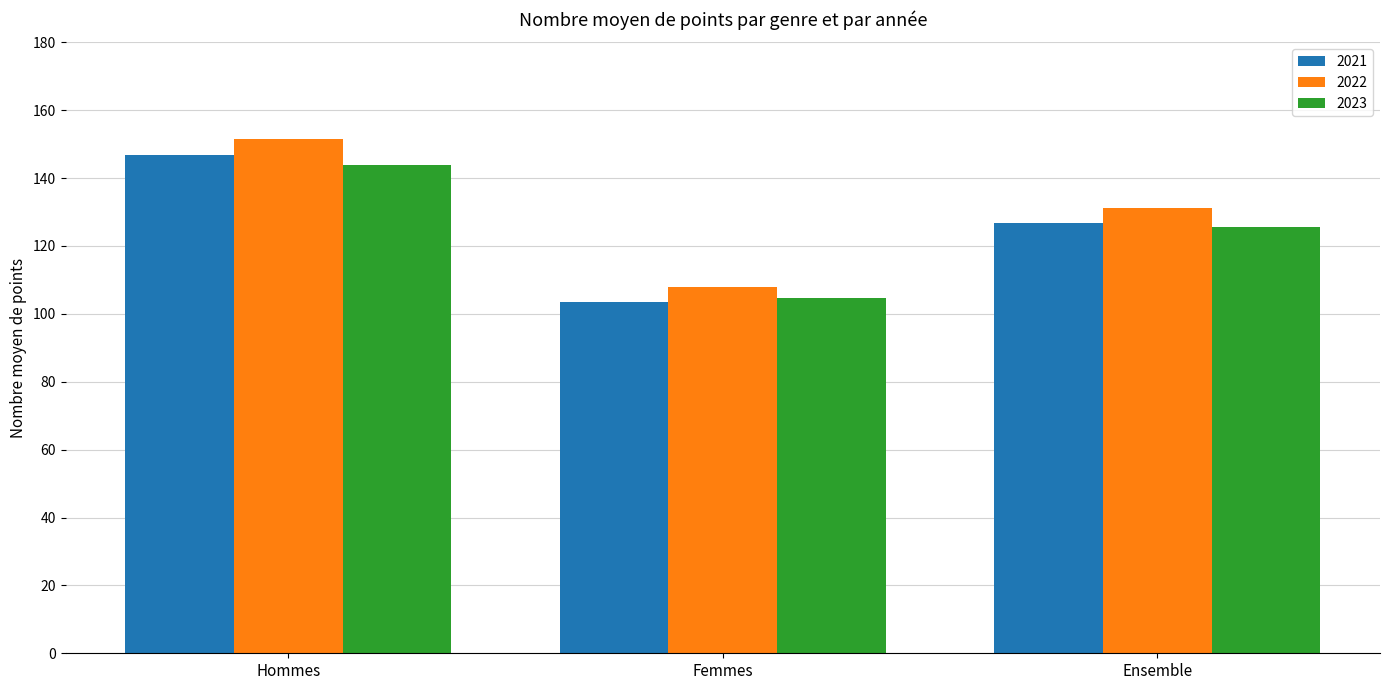

List the labels in order of 2023 value, largest first.

Hommes, Ensemble, Femmes